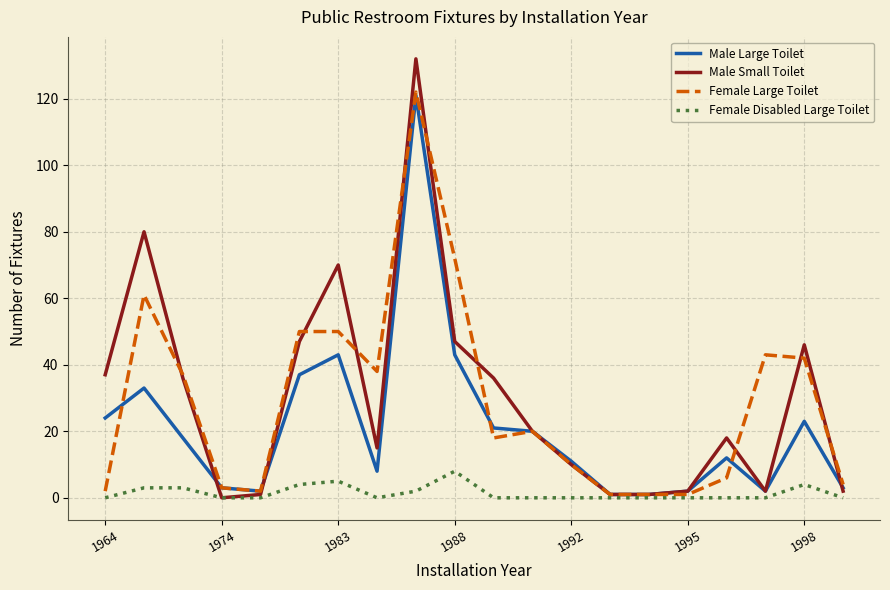

What is the greatest value displayed?

132